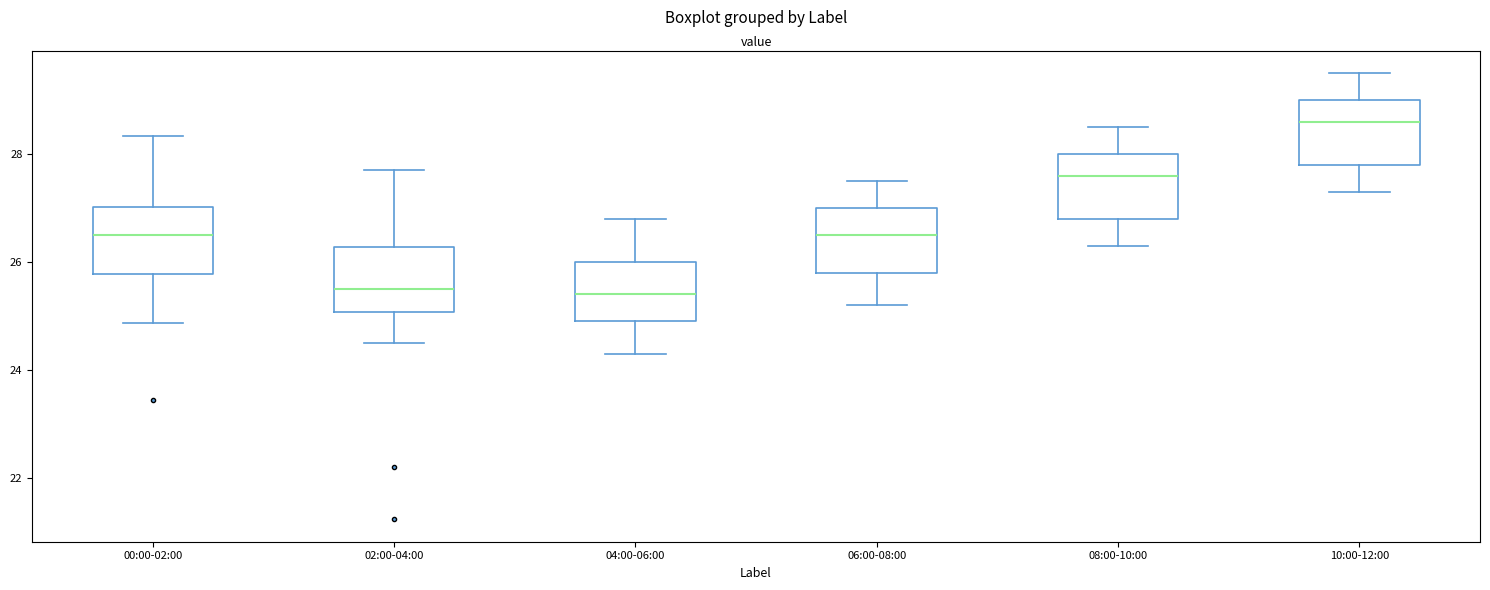

Reading left to right, transcribe this box plot: for each box, give where its median line is, the range the box spans, and where its two whiskers end, as read against the y-axis. The values are not printed on the chart, so give them approximately, as read against the axis.

00:00-02:00: median 26.6, box 25.8 to 27.0, whiskers 24.8 to 28.4
02:00-04:00: median 25.6, box 25.0 to 26.2, whiskers 24.6 to 27.8
04:00-06:00: median 25.4, box 25.0 to 26.0, whiskers 24.4 to 26.8
06:00-08:00: median 26.6, box 25.8 to 27.0, whiskers 25.2 to 27.6
08:00-10:00: median 27.6, box 26.8 to 28.0, whiskers 26.4 to 28.6
10:00-12:00: median 28.6, box 27.8 to 29.0, whiskers 27.4 to 29.6